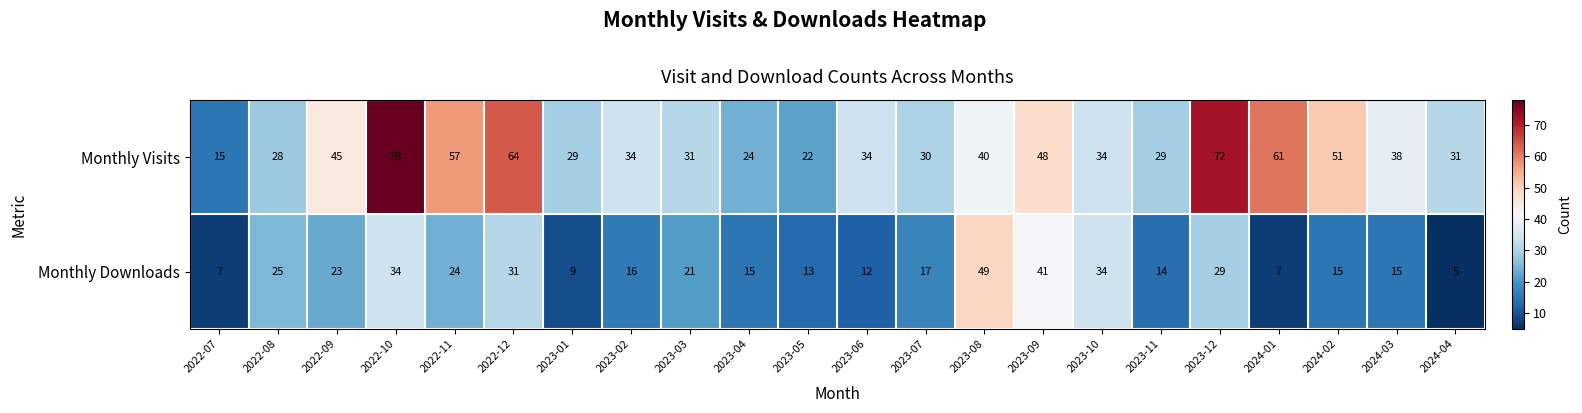

At which category is the sum across all series the highest?

2022-10